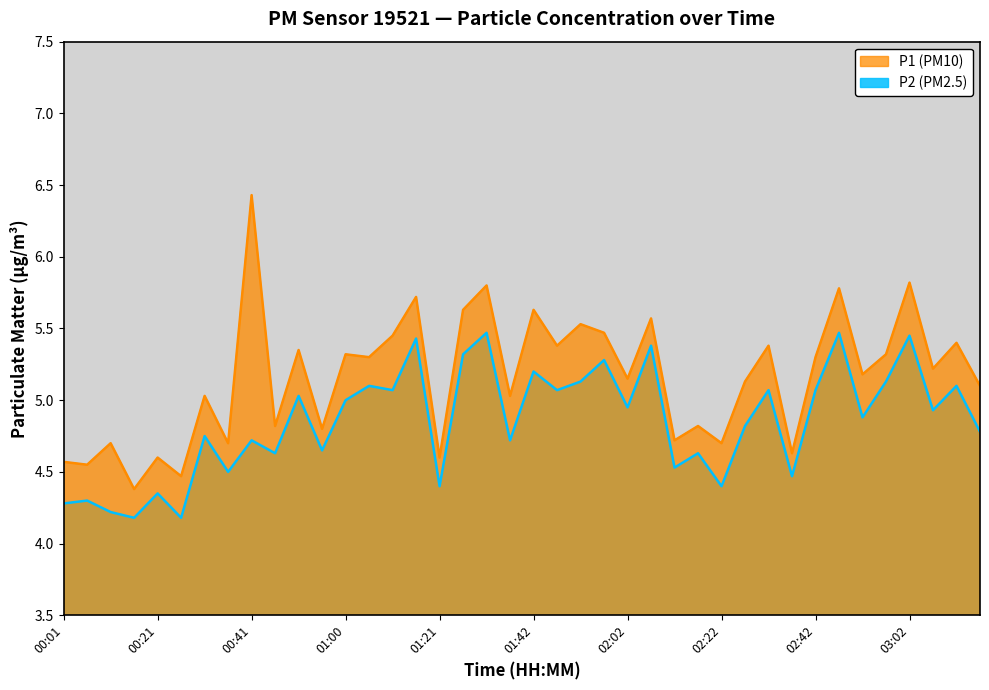

Reading right to left, extract all data points from this chart.

P1: 5.1	5.4	5.2	5.8	5.3	5.2	5.8	5.3	4.6	5.4	5.1	4.7	4.8	4.7	5.6	5.2	5.5	5.5	5.4	5.6	5.0	5.8	5.6	4.6	5.7	5.5	5.3	5.3	4.8	5.3	4.8	6.4	4.7	5.0	4.5	4.6	4.4	4.7	4.5	4.6
P2: 4.8	5.1	4.9	5.5	5.1	4.9	5.5	5.1	4.5	5.1	4.8	4.4	4.6	4.5	5.4	5.0	5.3	5.1	5.1	5.2	4.7	5.5	5.3	4.4	5.4	5.1	5.1	5.0	4.7	5.0	4.6	4.7	4.5	4.8	4.2	4.3	4.2	4.2	4.3	4.3